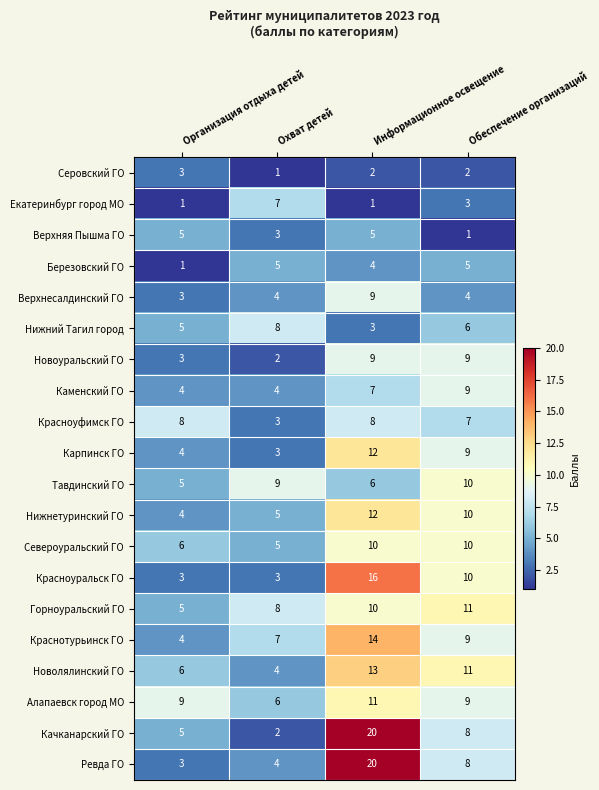

At how many categories does at least one series exceed 10?

2